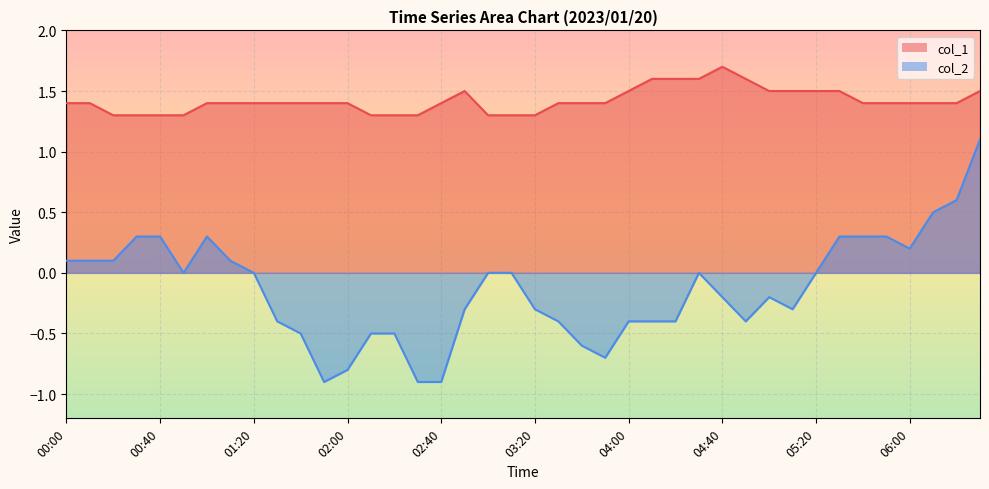

The col_1 series shows 1.5 at 02:50. True or false?

True